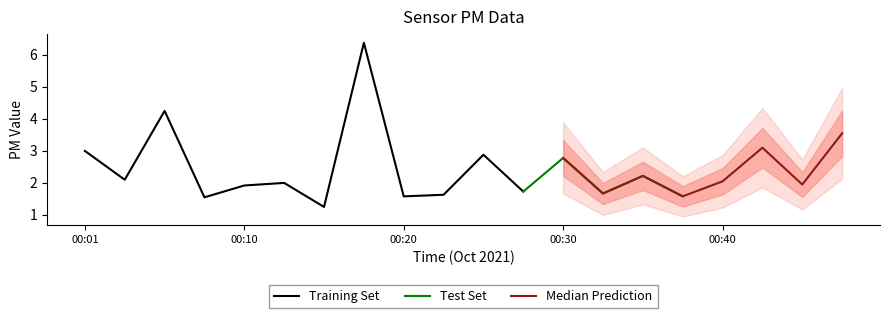

Is it true that Training Set equals 3.0 at 00:01?

True